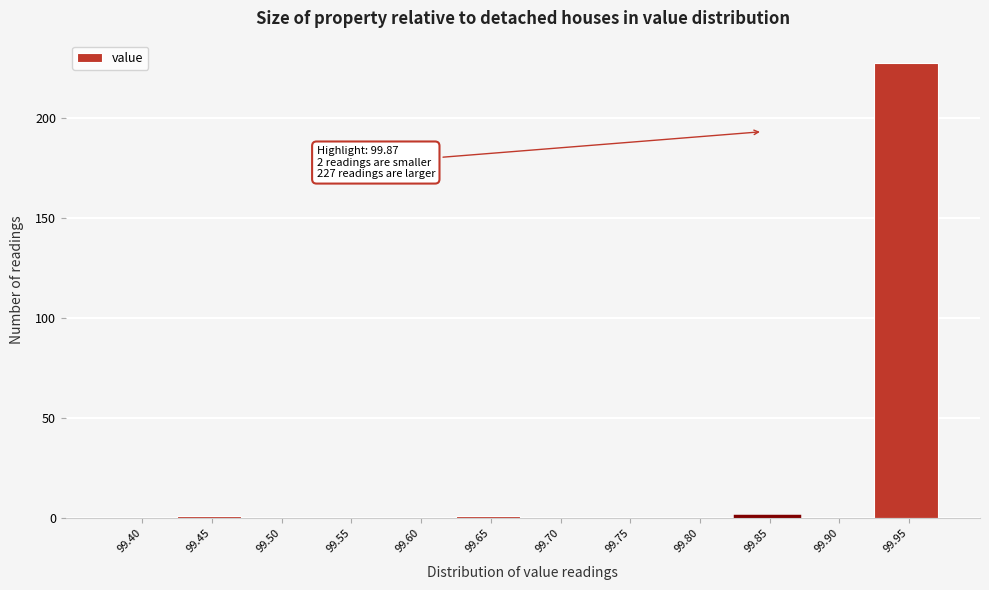

Reading left to right, list all the values displayed in this chart.

99.40=0	99.45=1	99.50=0	99.55=0	99.60=0	99.65=1	99.70=0	99.75=0	99.80=0	99.85=1	99.90=0	99.95=227